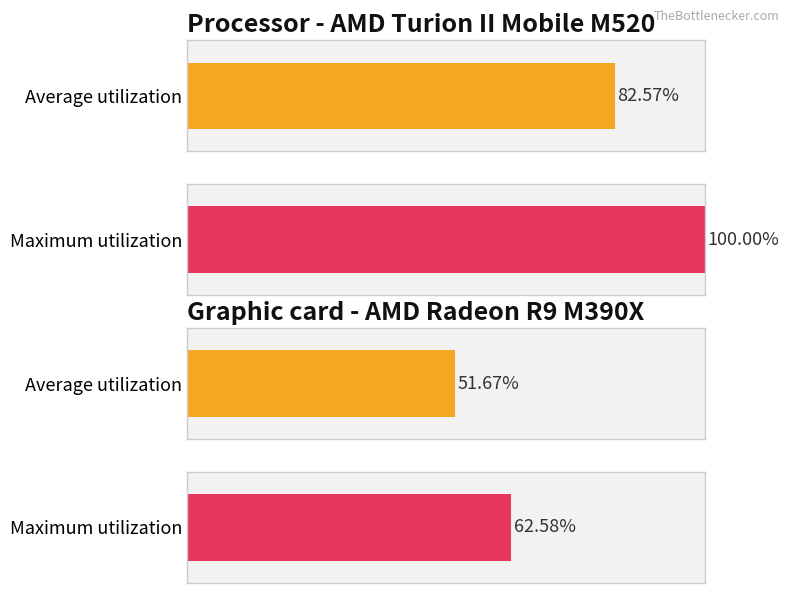

List the series in order of their peak value, lowest first.

Average utilization, Maximum utilization